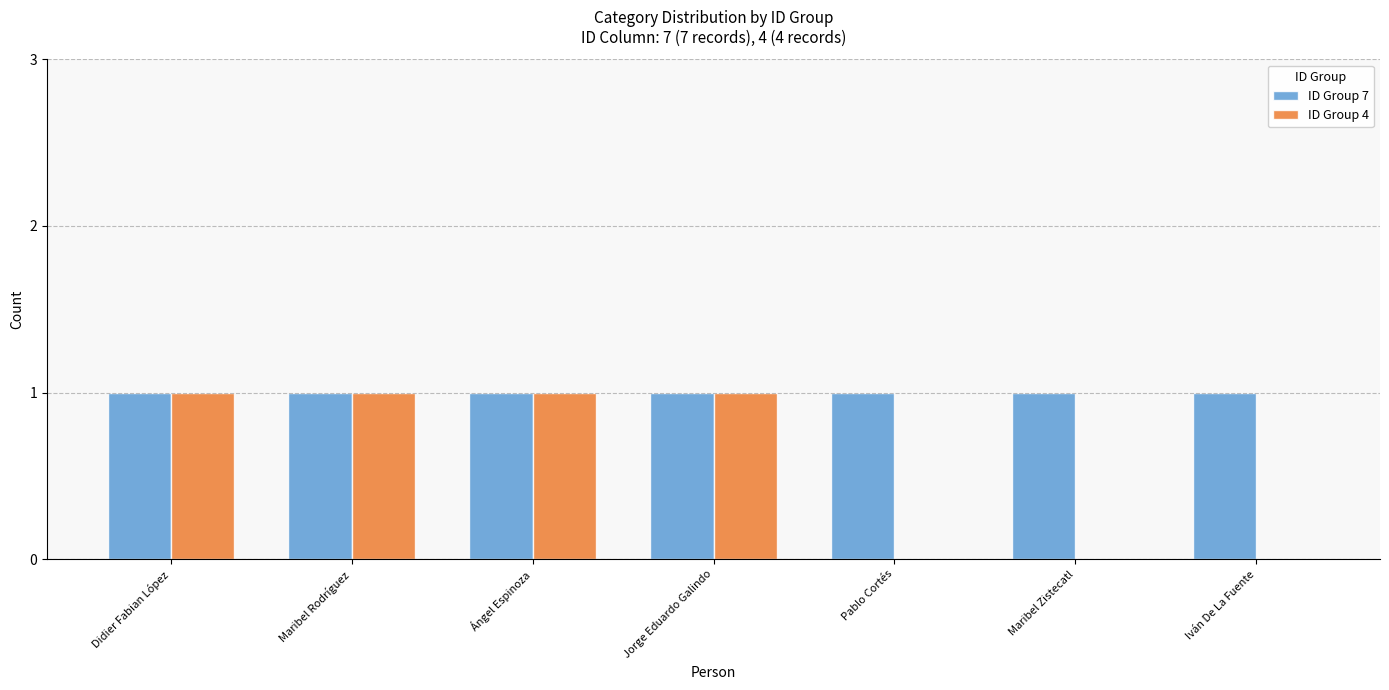

How many ID Group 4 values are between 0 and 1?

7